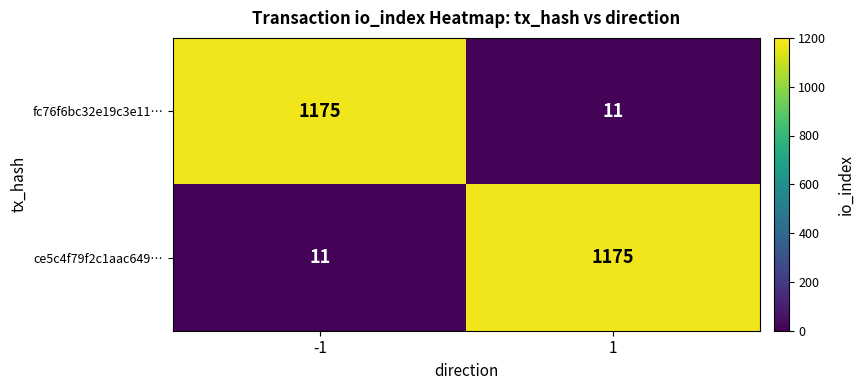

What is the spread (max minus min) of values at -1?

1164